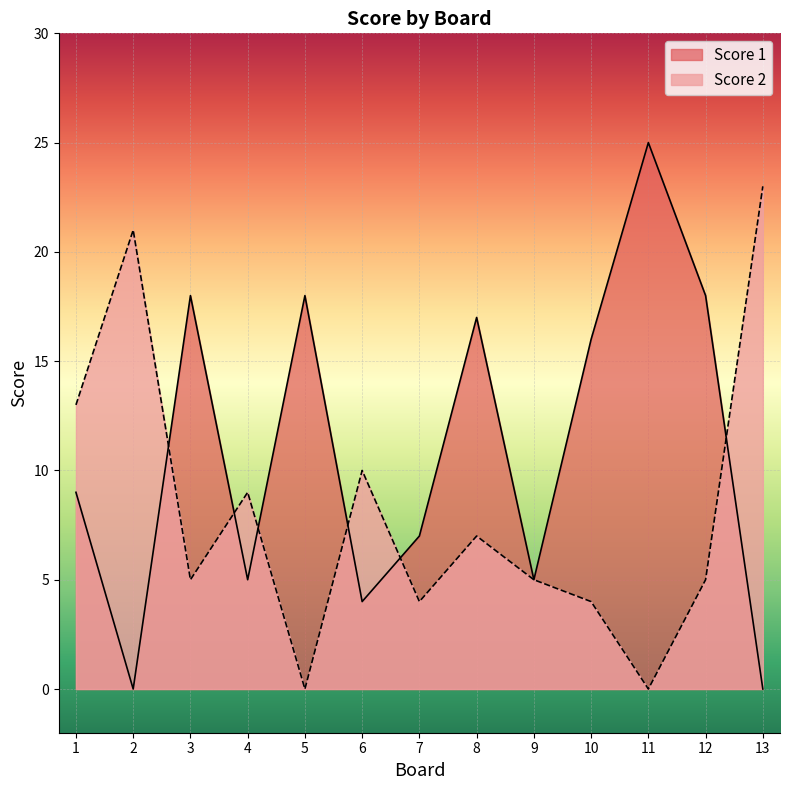

Rank the series by their average value, from highest to lowest.

Score 1, Score 2